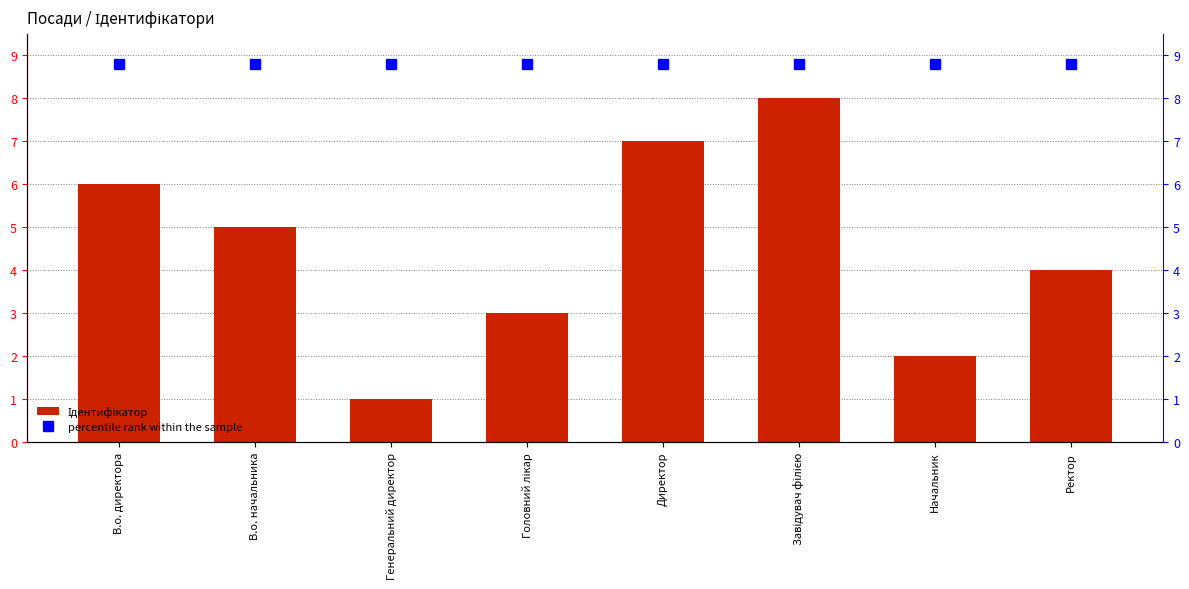

What is the value of the percentile rank within the sample bar at the 2nd from the left?

8.8